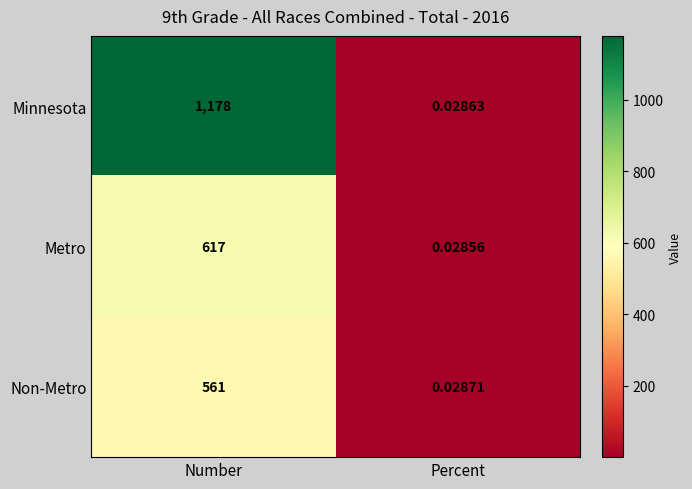

Which category has the lowest value in the Non-Metro series?

Percent